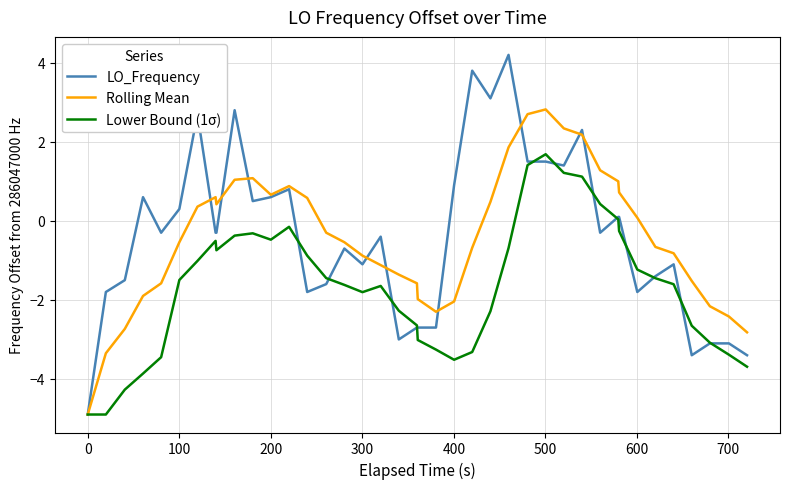

Which series has the widest spread of values?

LO_Frequency